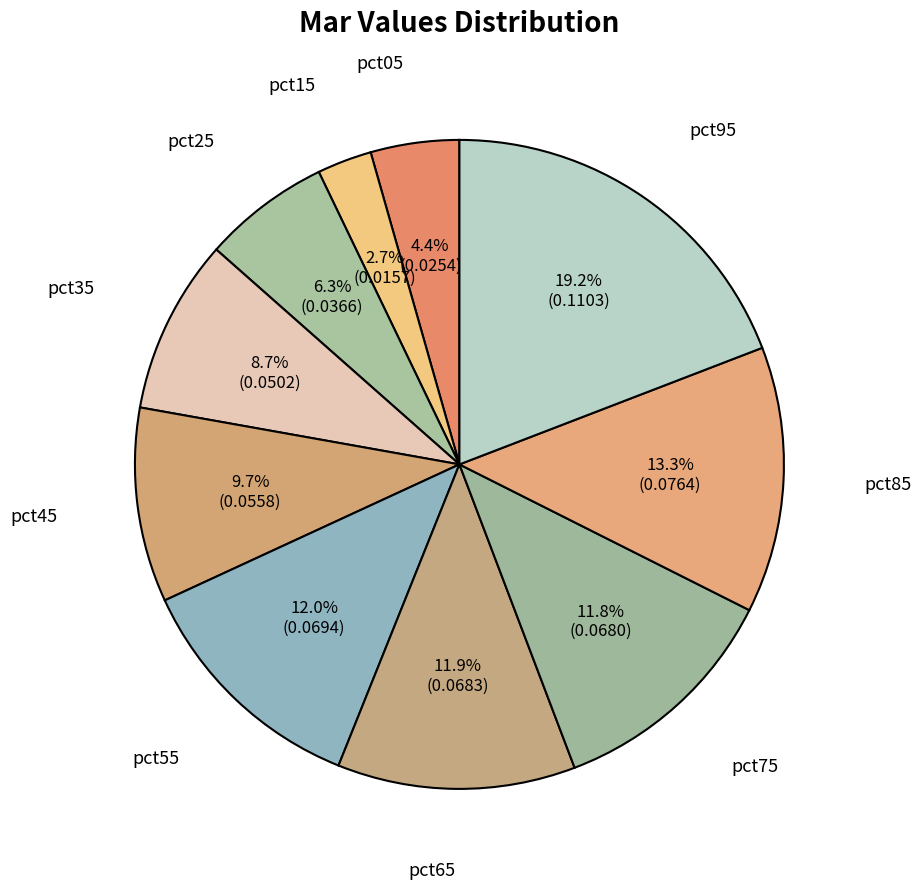

How many segments does this pie chart have?

10